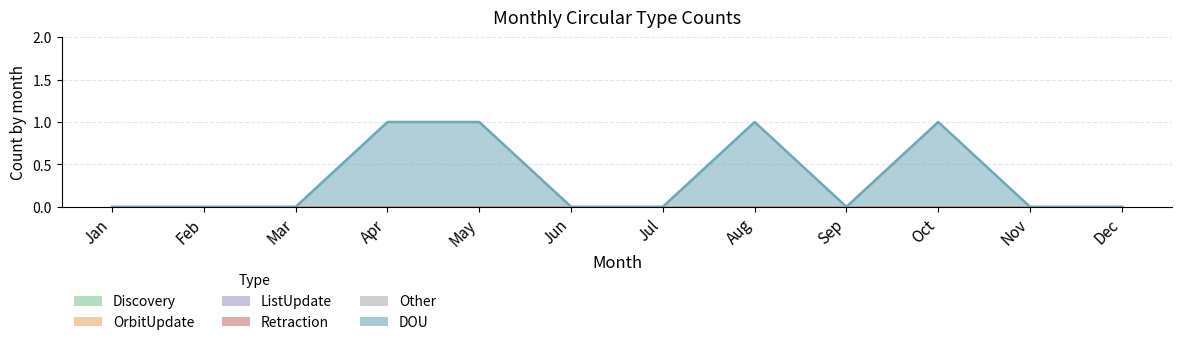

Between Aug and Oct, which is larger?

Aug